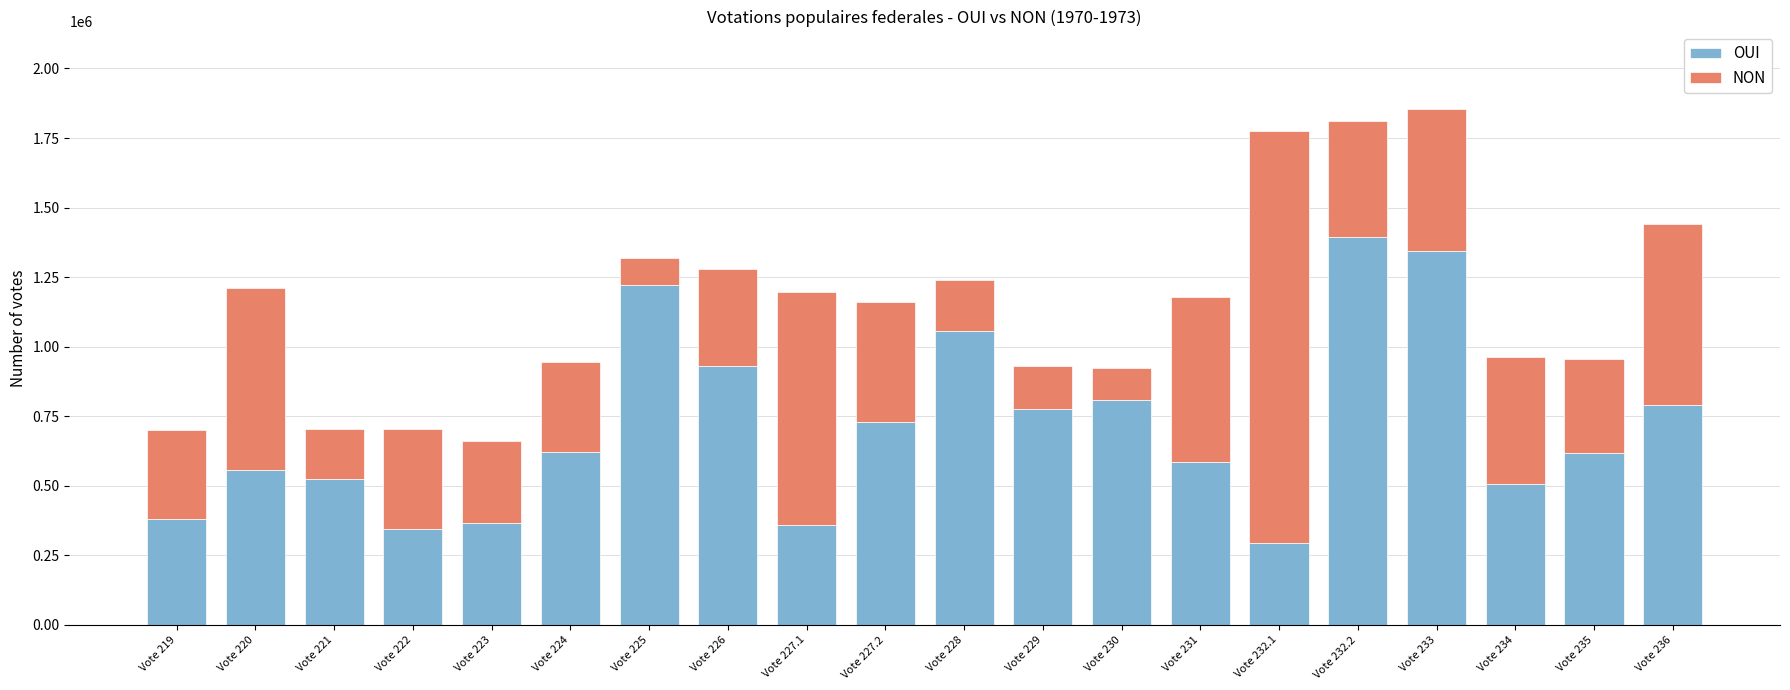

What is the total value across all series at Vote 232.1?

1775999